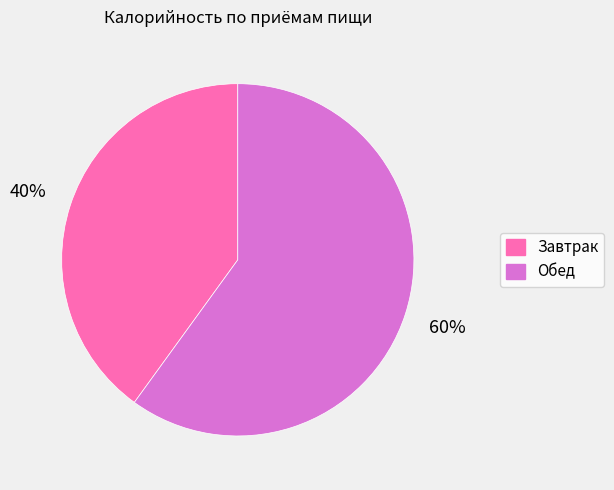

To the nearest percent, what percentage of the pie is Обед?

60%